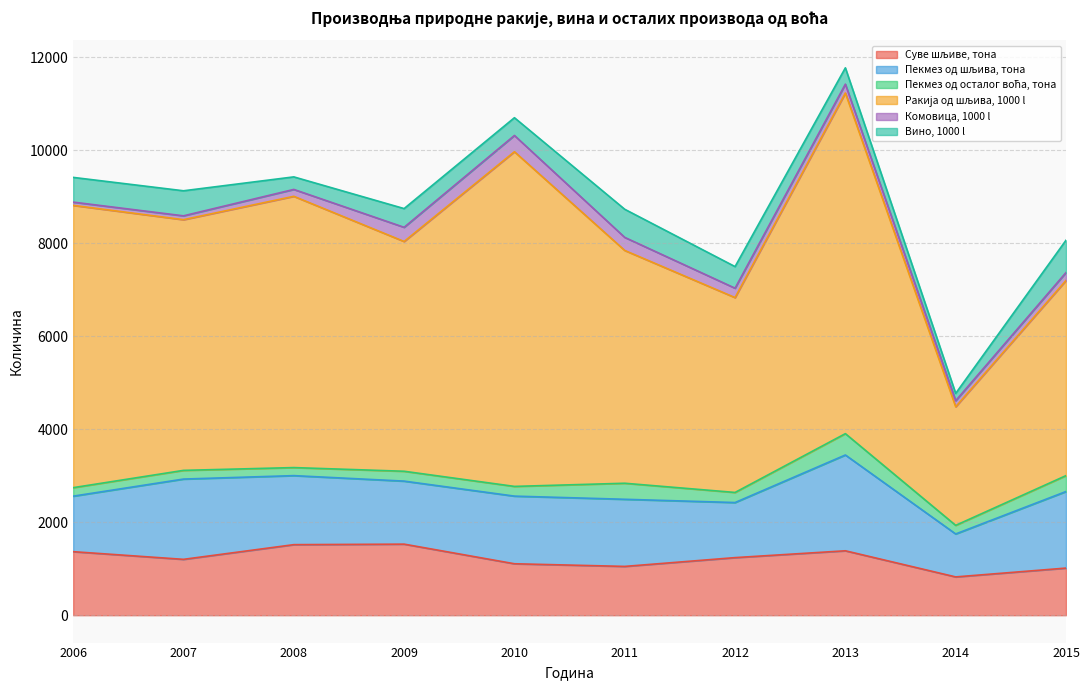

True or false: Вино, 1000 l and Комовица, 1000 l cross at least once.

False